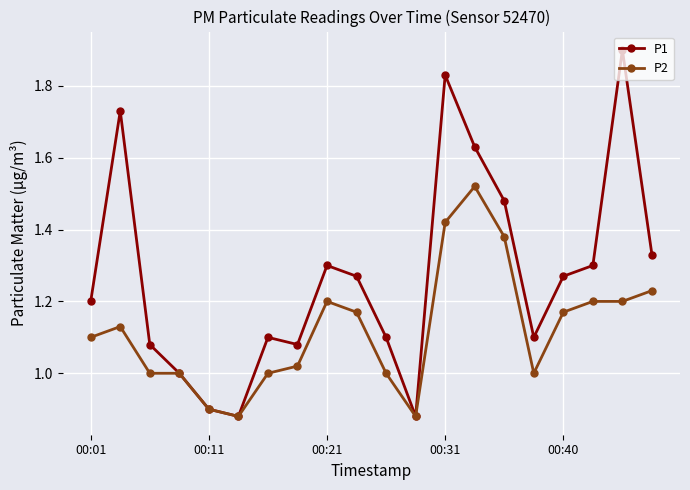

Count the number of data series in this chart.

2